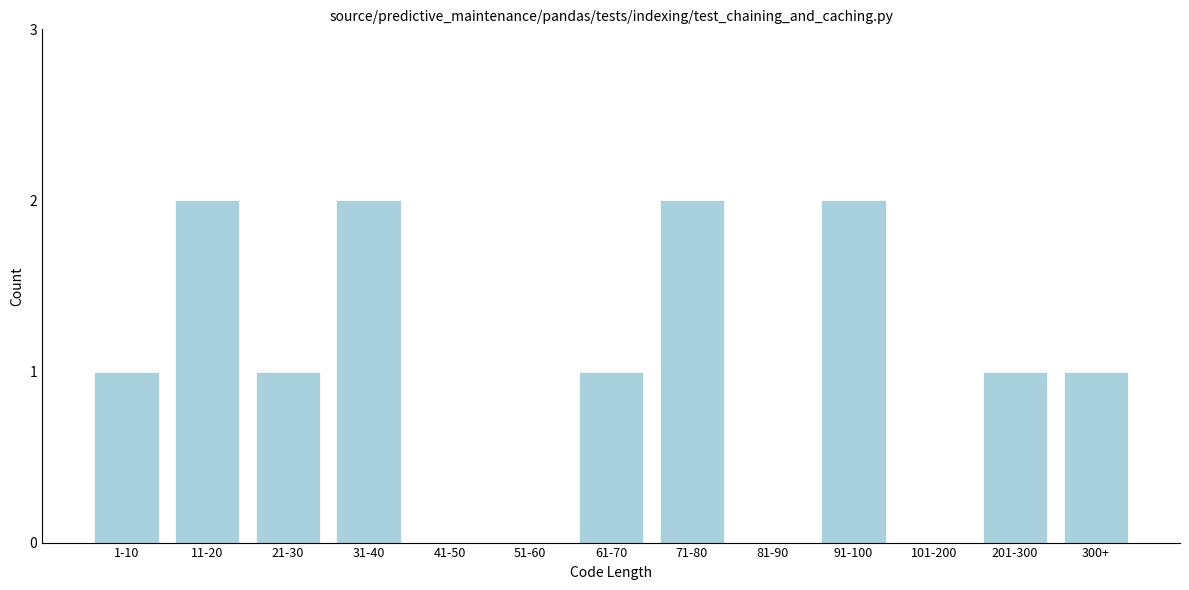

Reading left to right, extract all data points from this chart.

1-10=1	11-20=2	21-30=1	31-40=2	41-50=0	51-60=0	61-70=1	71-80=2	81-90=0	91-100=2	101-200=0	201-300=1	300+=1